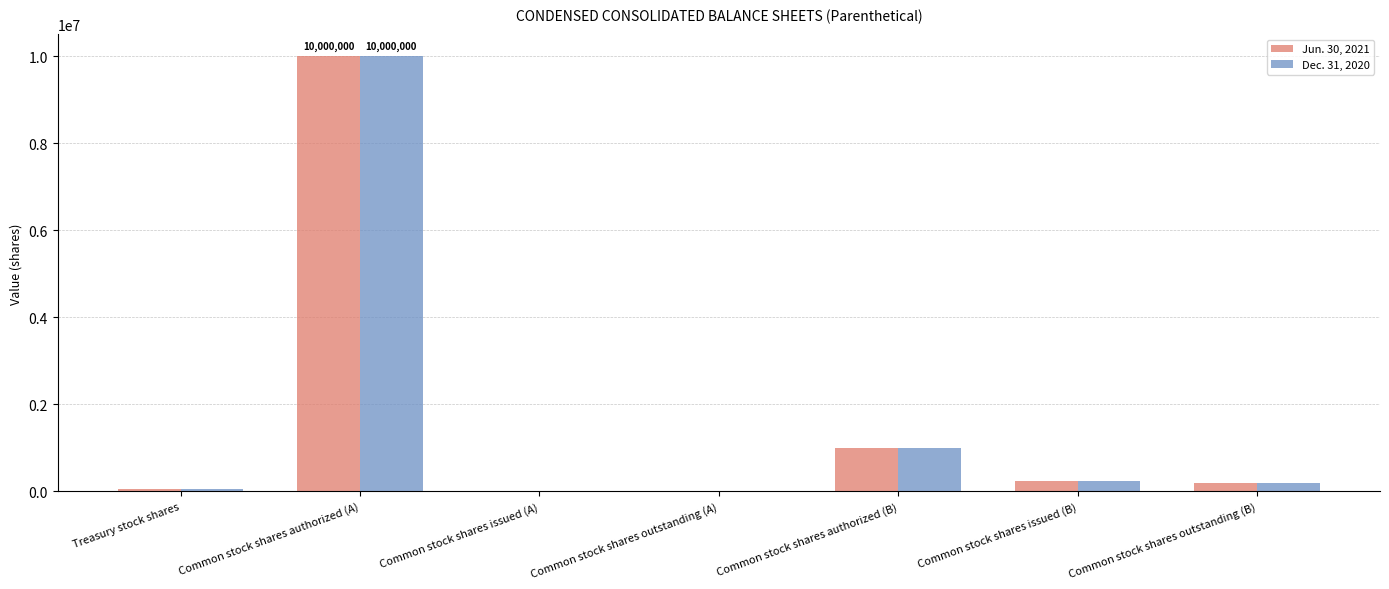

The Jun. 30, 2021 series shows 239893 at Common stock shares issued (B). True or false?

True